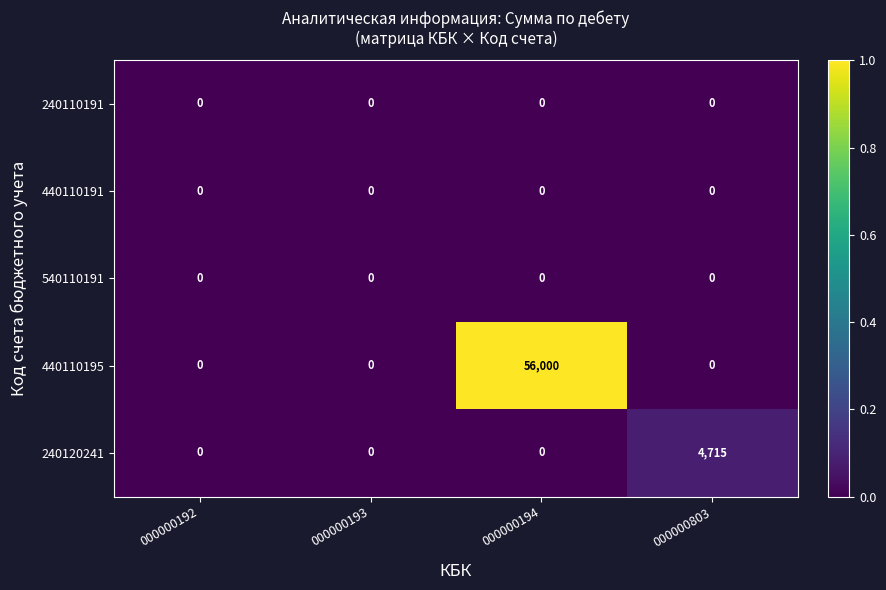

Which series has the largest total across all categories?

440110195